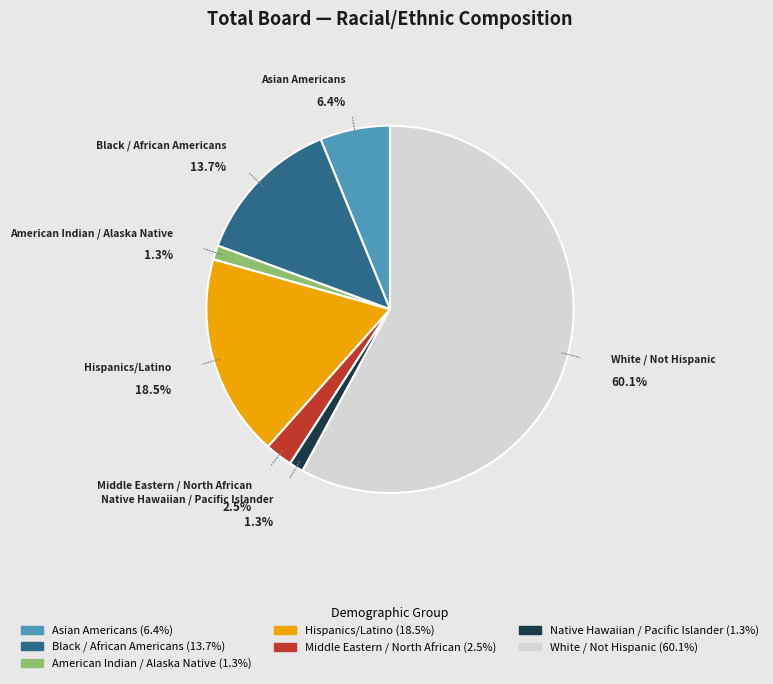

To the nearest percent, what is the combined percentage of Middle Eastern / North African and Native Hawaiian / Pacific Islander?

4%